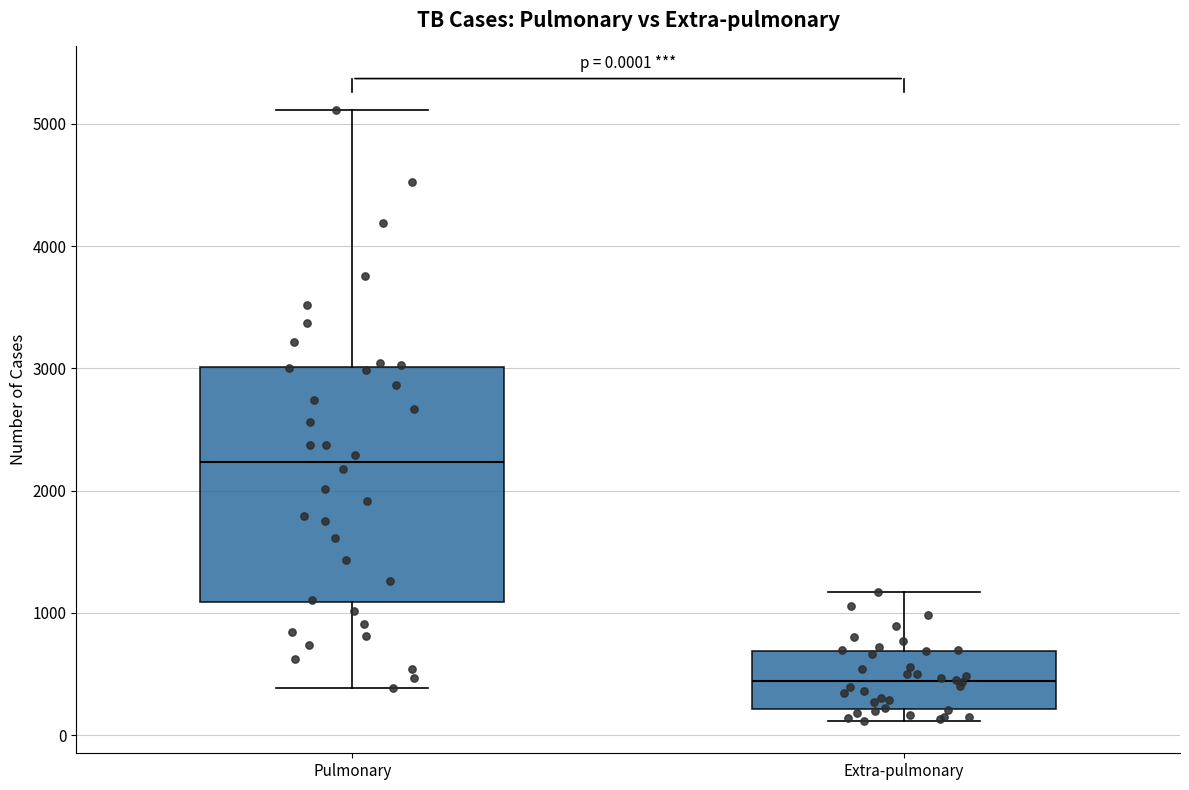

Which box has the lowest median line?

Extra-pulmonary